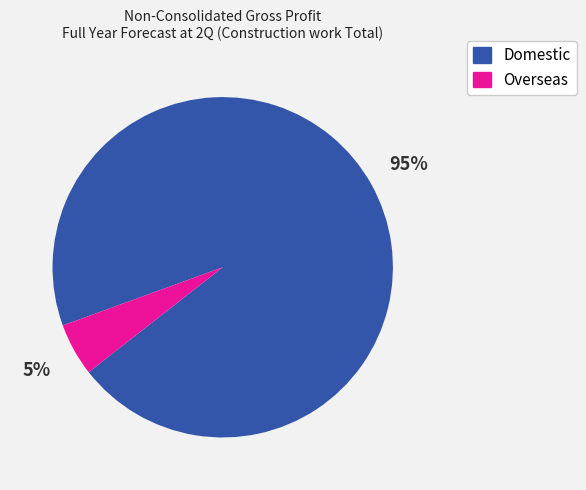

The Domestic slice represents 95% of the pie. True or false?

True